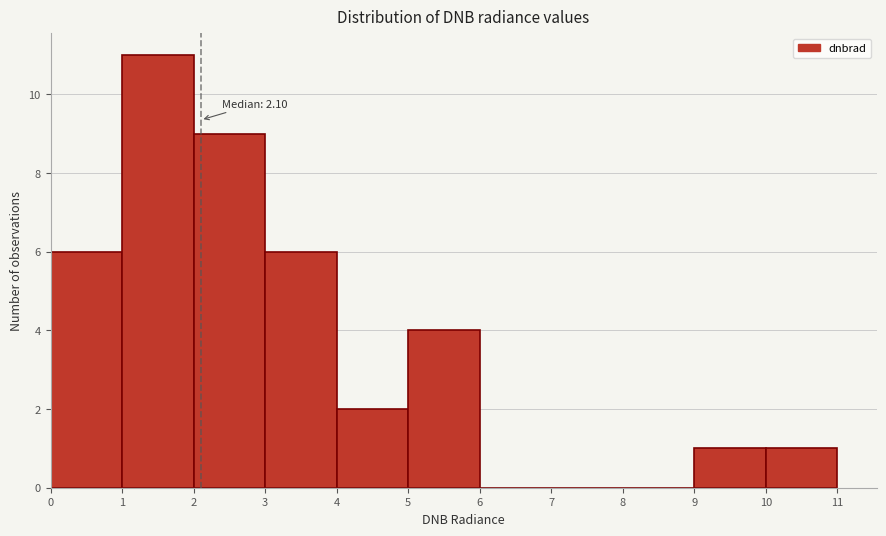

Over which range of the x-axis is the bar tallest?

1 to 2